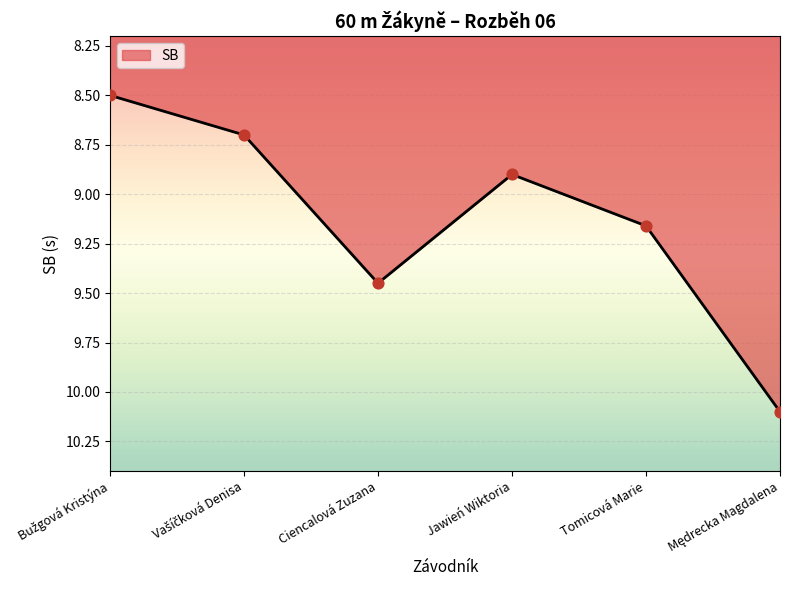

Which has a higher value, Jawień Wiktoria or Tomicová Marie?

Tomicová Marie